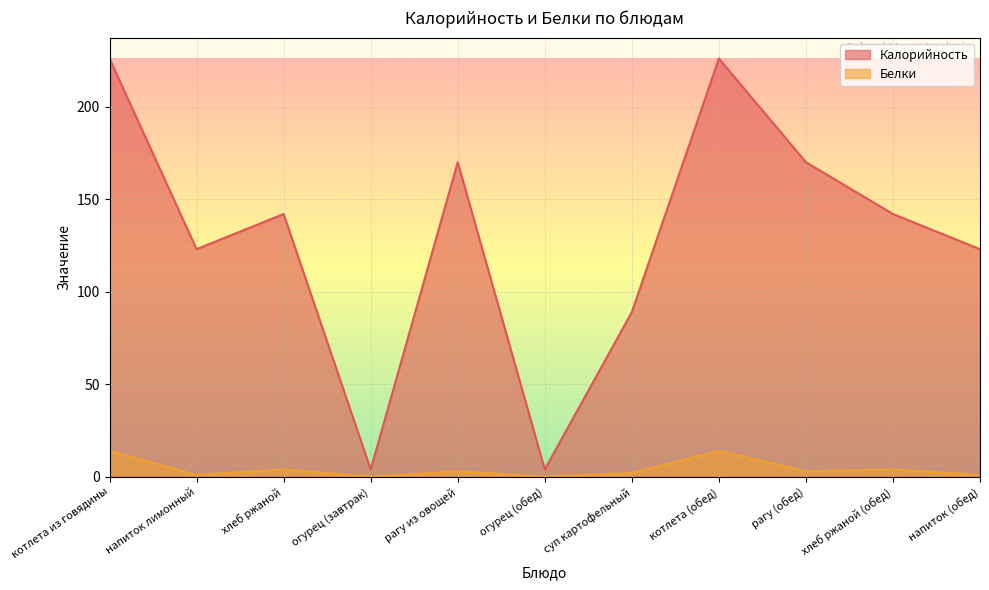

What is the label of the 2nd point from the right?

хлеб ржаной (обед)